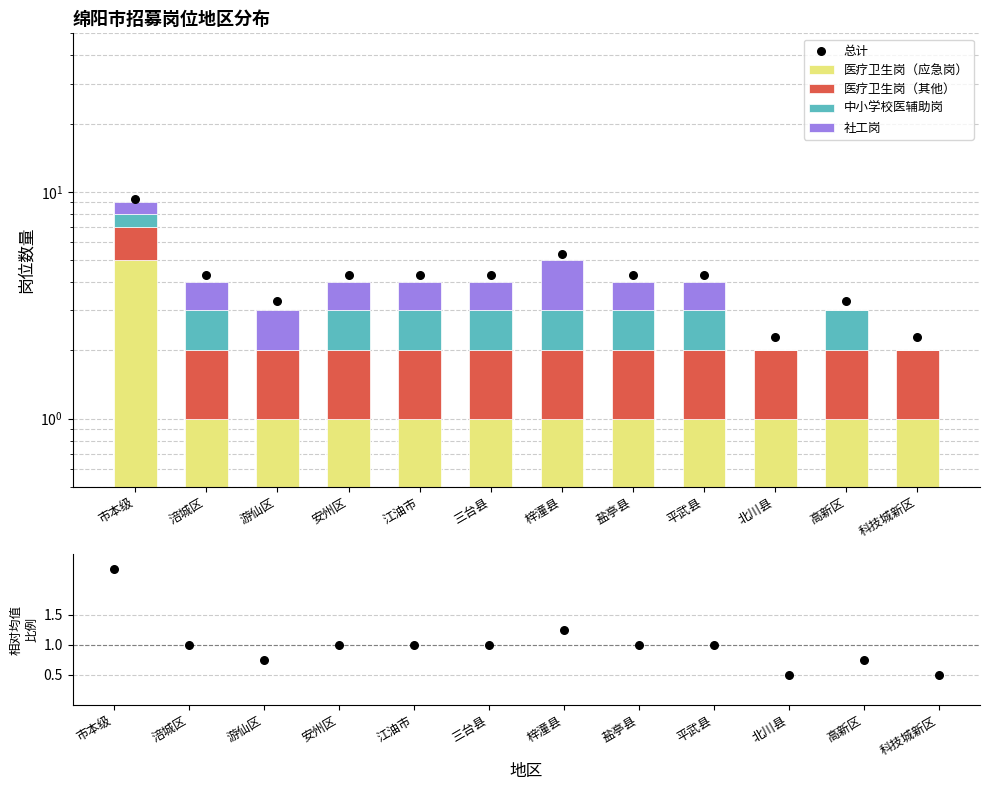

Which series contains the lowest Y value?

中小学校医辅助岗